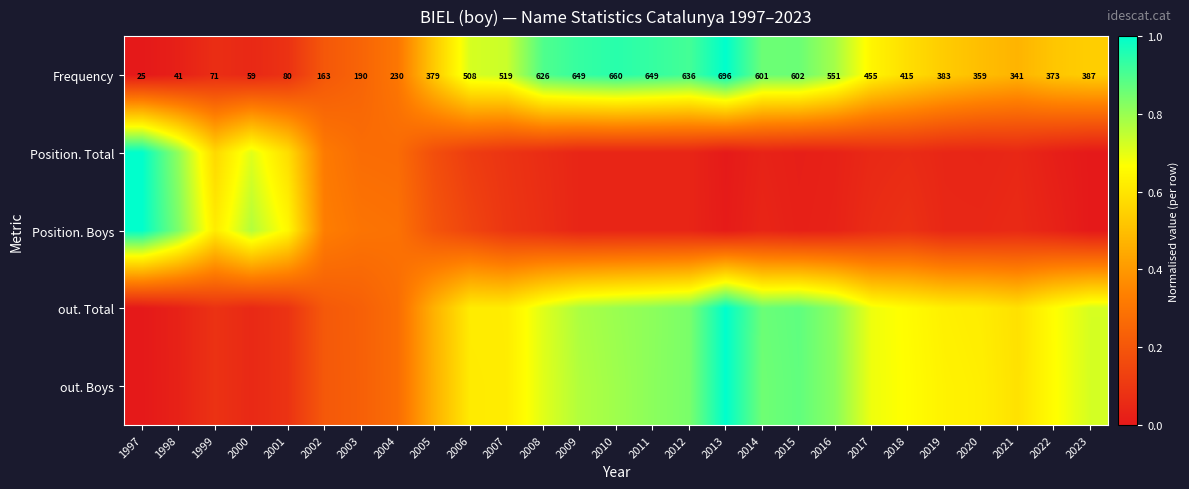

What is the sum of the out. Boys values at 2004 and 2013?

1.3